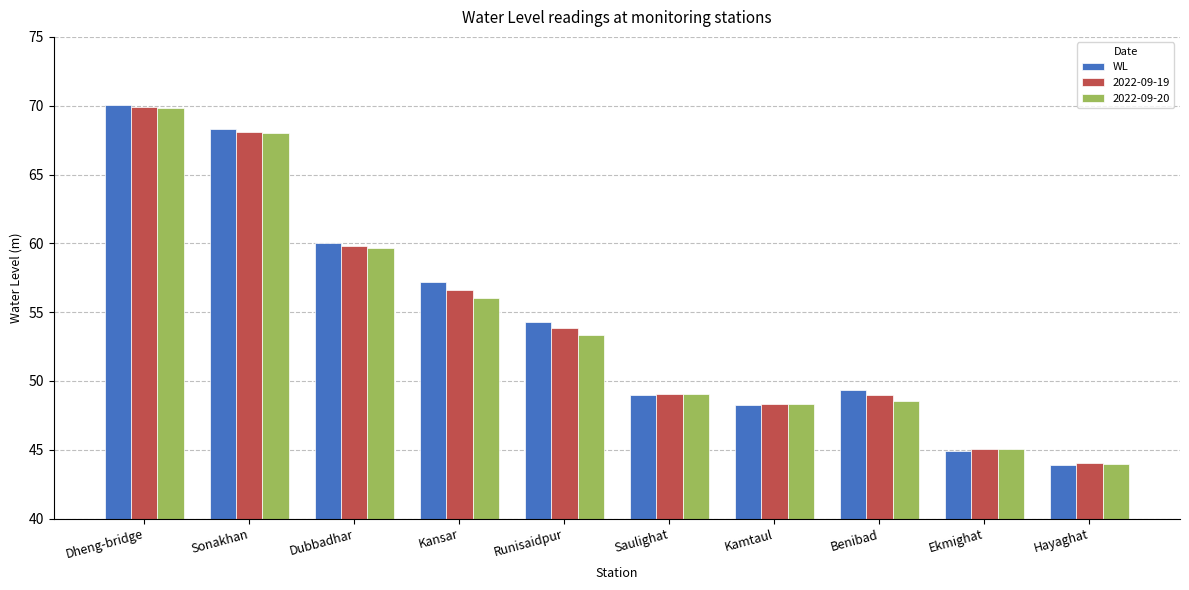

What is the difference between the maximum and minimum values in the 2022-09-19 series?

25.9